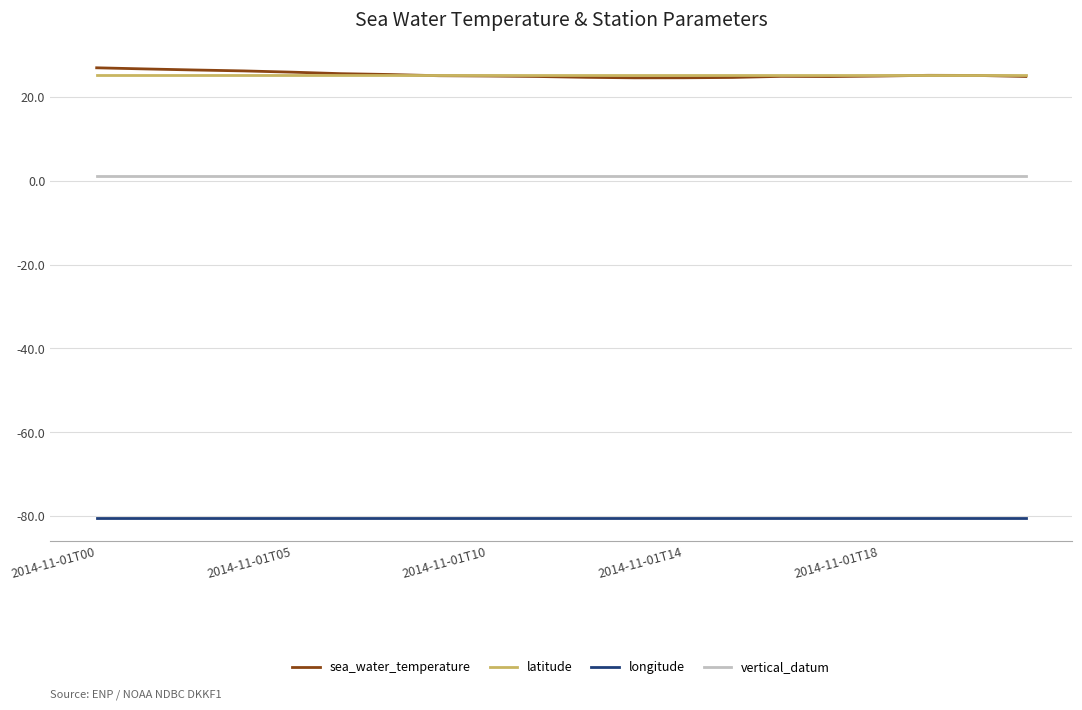

What is the greatest value displayed?

26.9